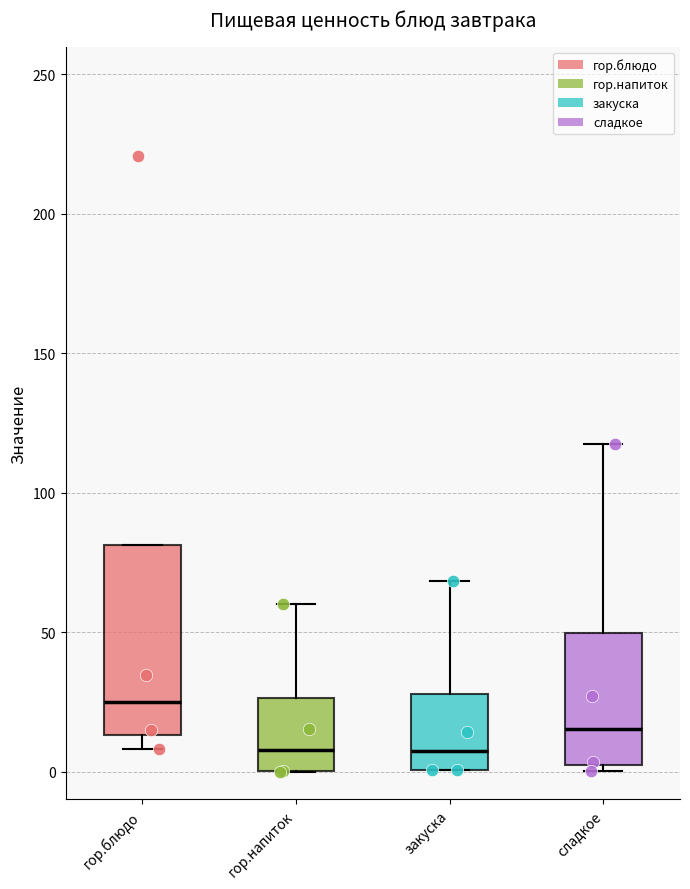

Which box's median line is the highest?

гор.блюдо